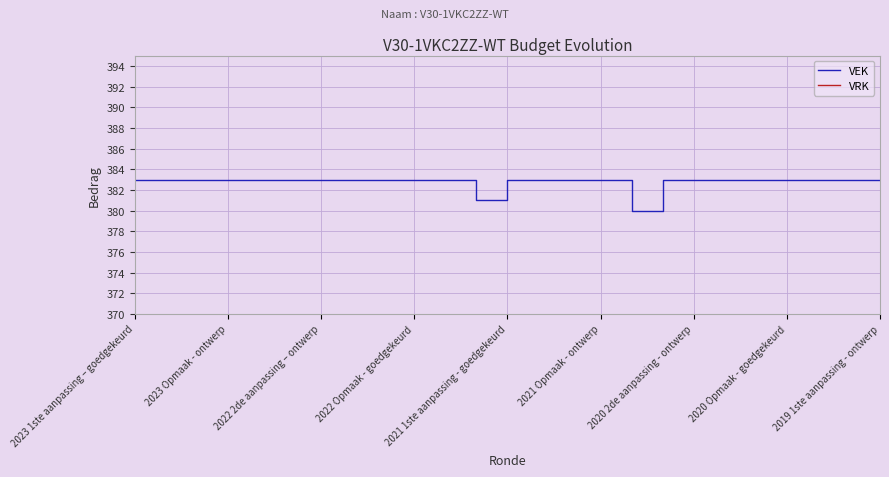

True or false: VEK has a value of 383 at 2022 Opmaak - goedgekeurd.

True